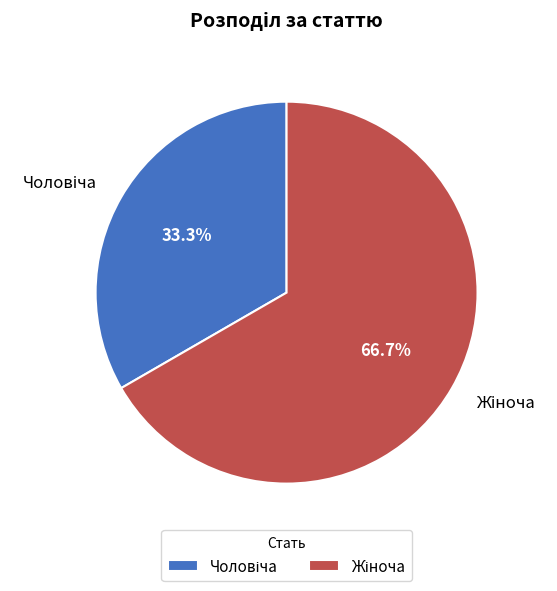

Is there a majority slice in this chart?

Yes